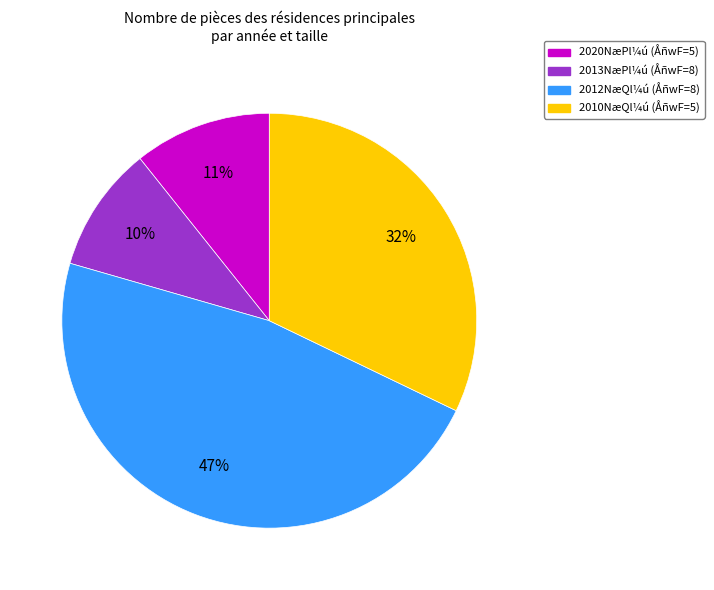

Is there any slice that represents more than half of the pie?

No